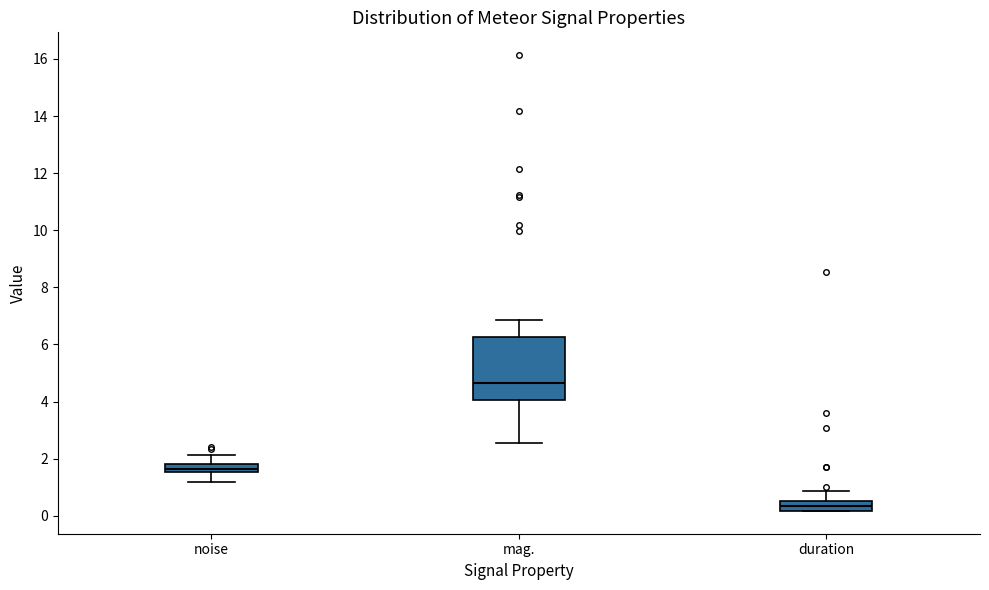

Where is the upper edge of the box for duration on the y-axis? The values are not printed on the chart, so give them approximately, as read against the axis.

0.6